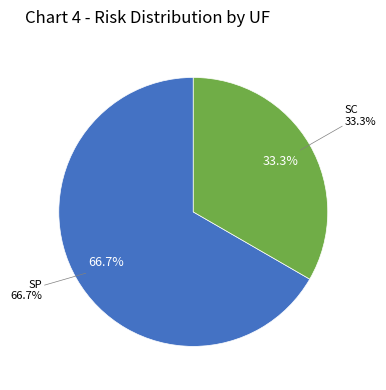

Which category has the smallest portion of the pie?

SC